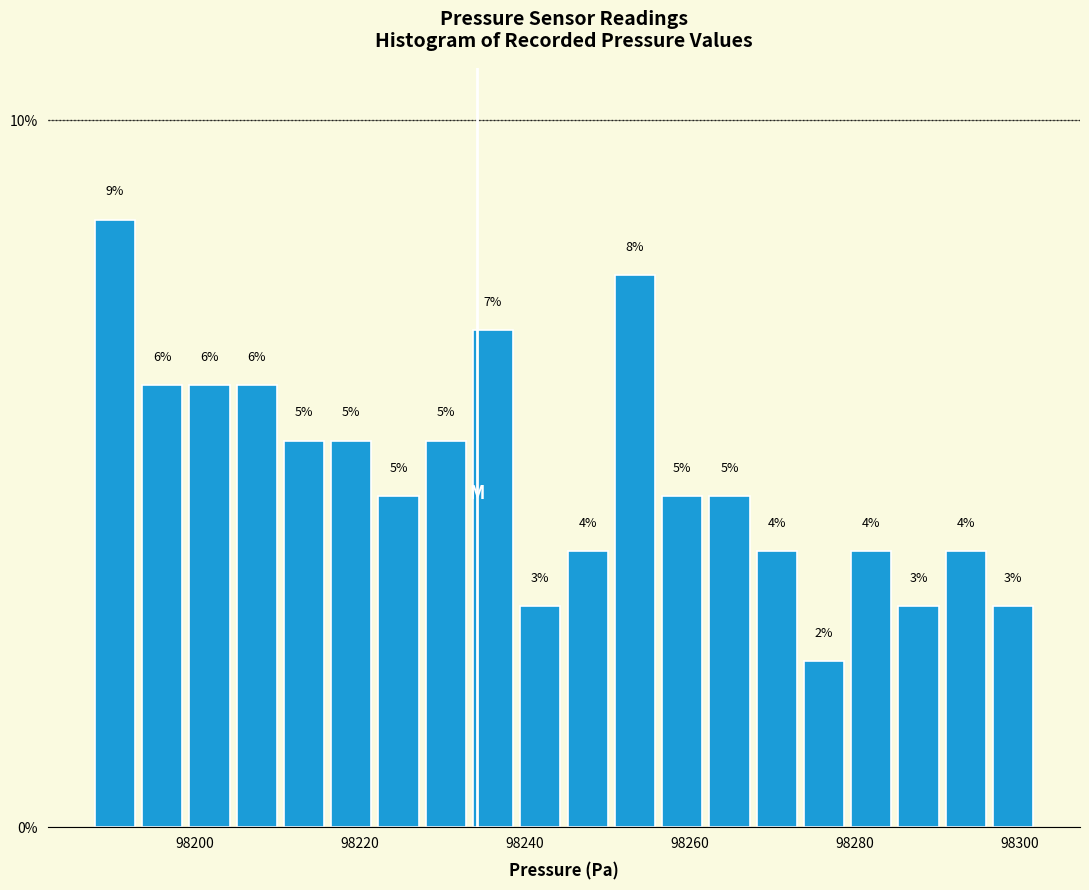

Read against the x-axis, roughly where is the centre of the tallest bar?

98190